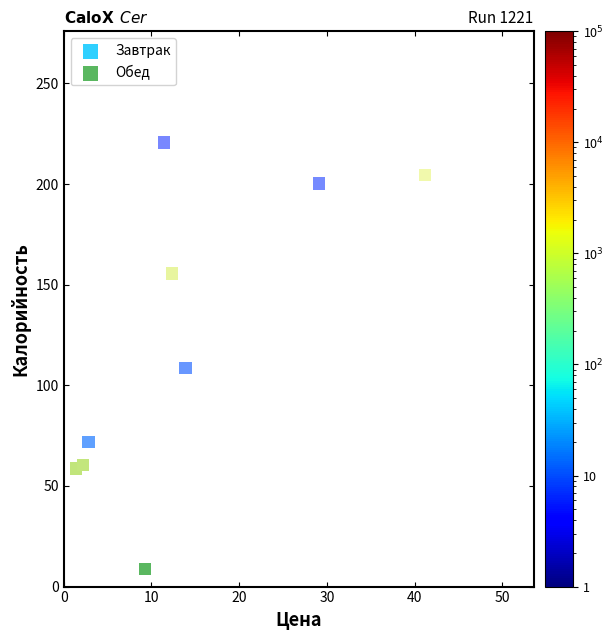

What are all the series names shown in the legend?

Завтрак, Обед